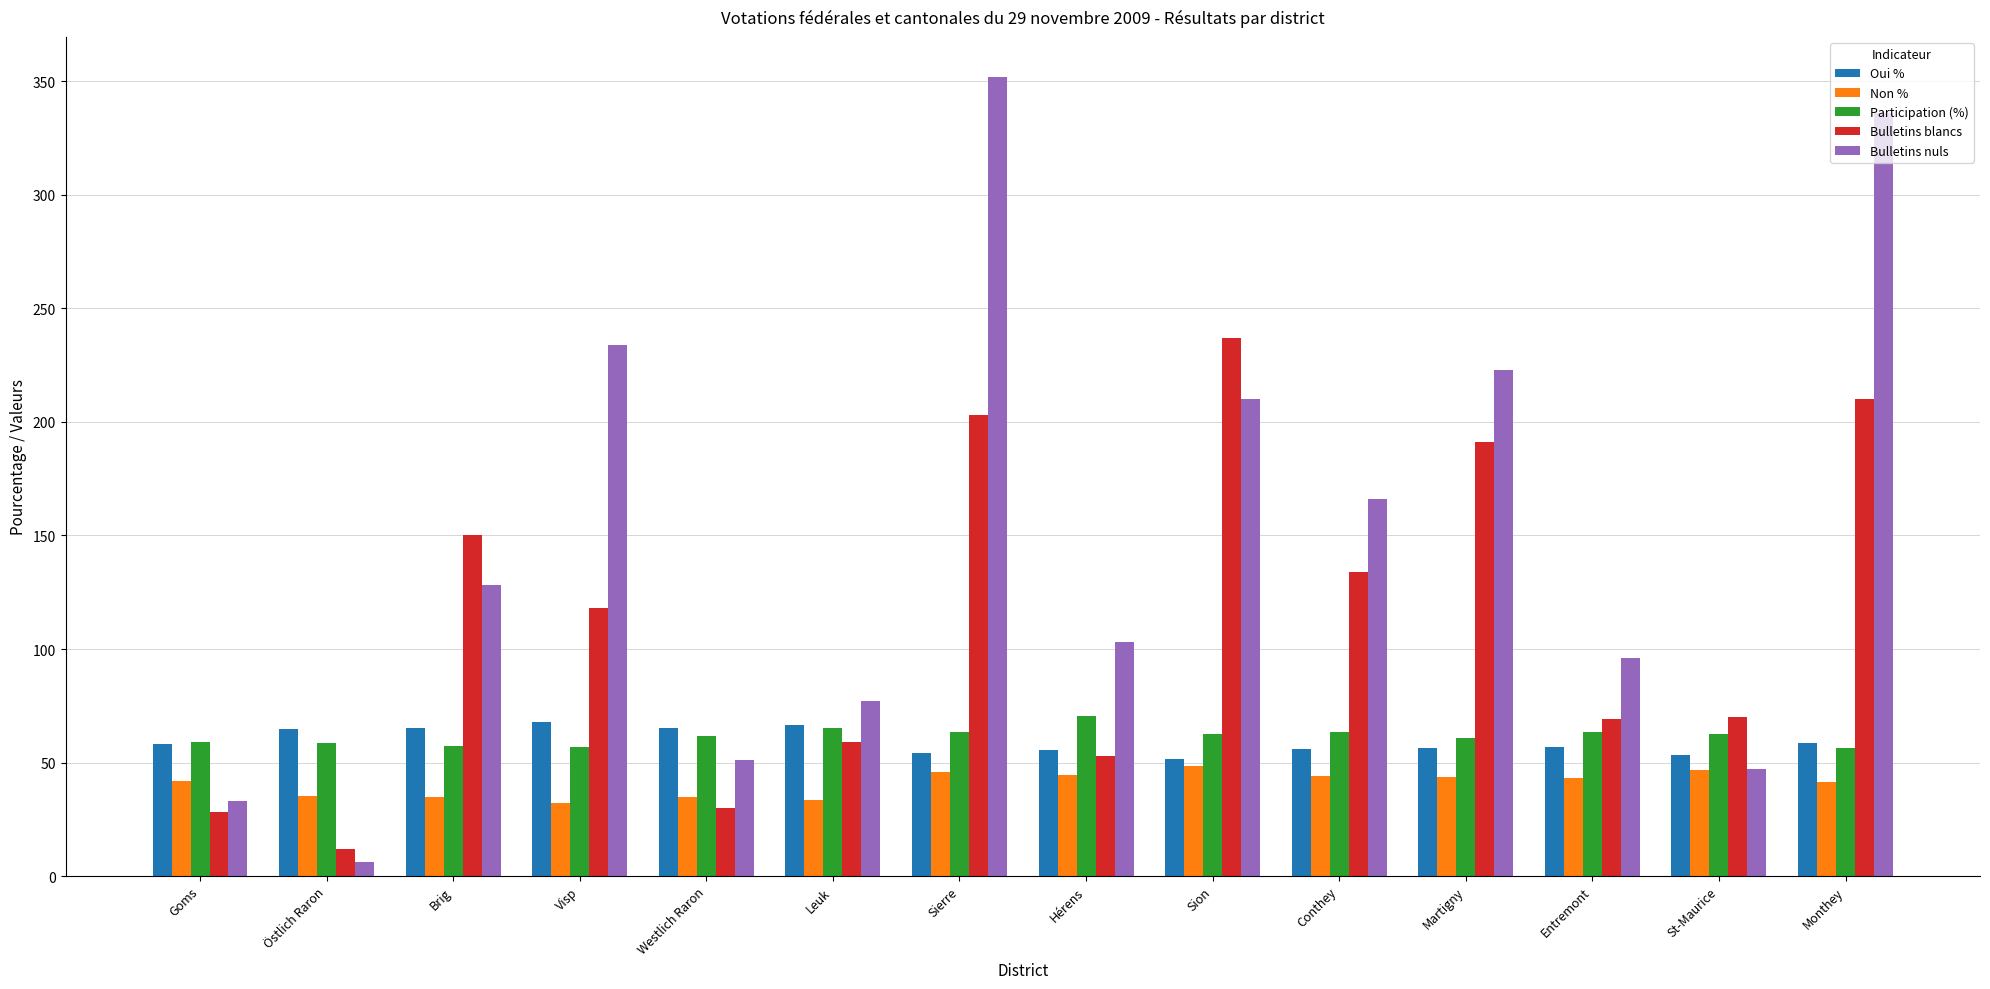

At which category does the chart reach its minimum across all series?

Östlich Raron